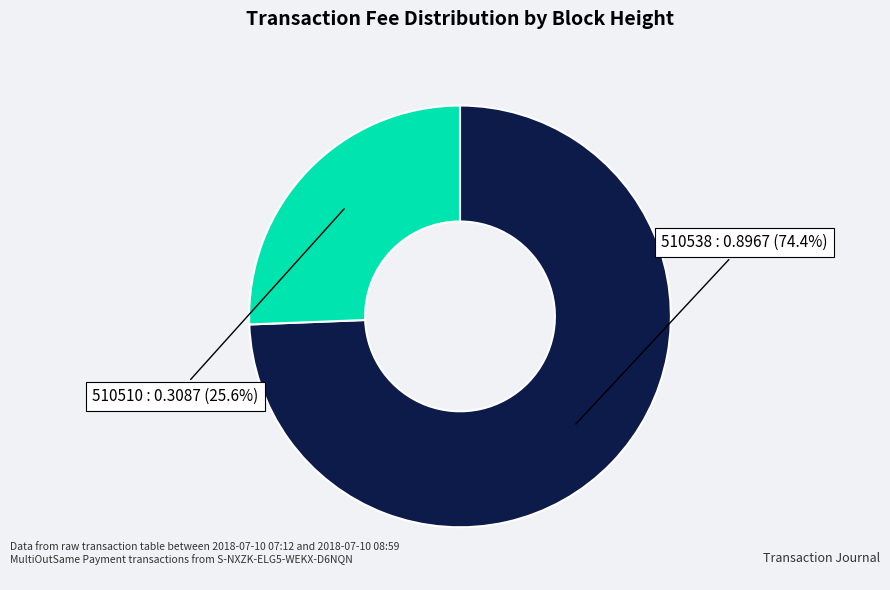

Is there any slice that represents more than half of the pie?

Yes